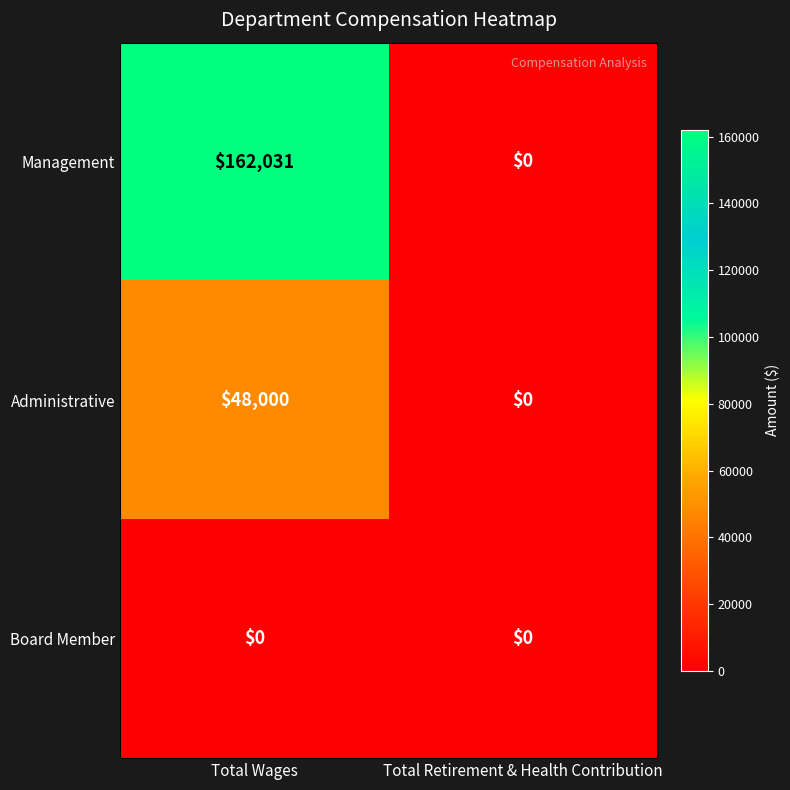

List the series in order of their peak value, lowest first.

Board Member, Administrative, Management